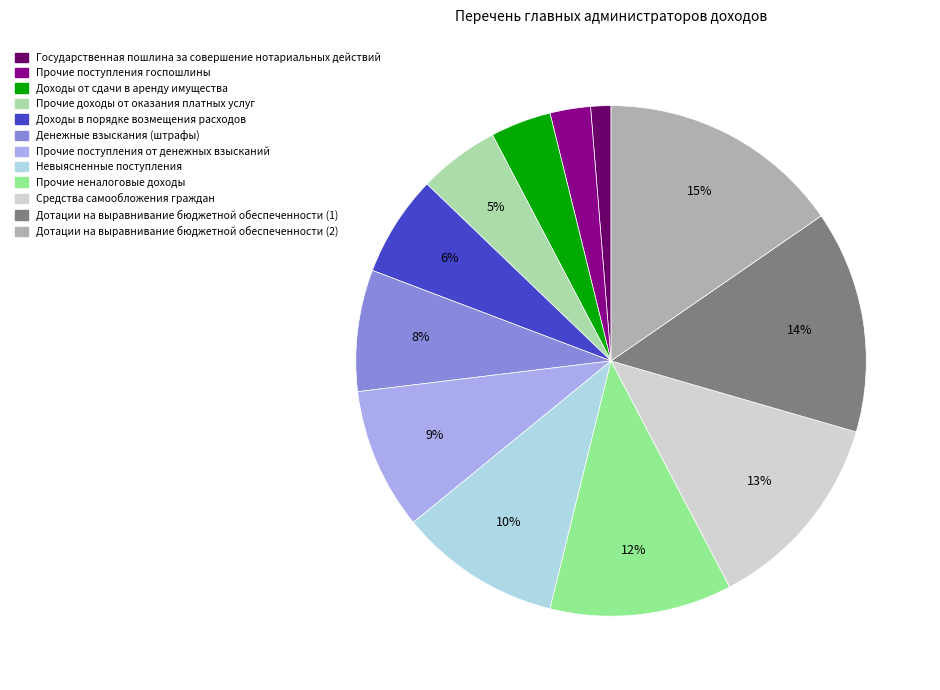

Count the number of slices in the pie.

12